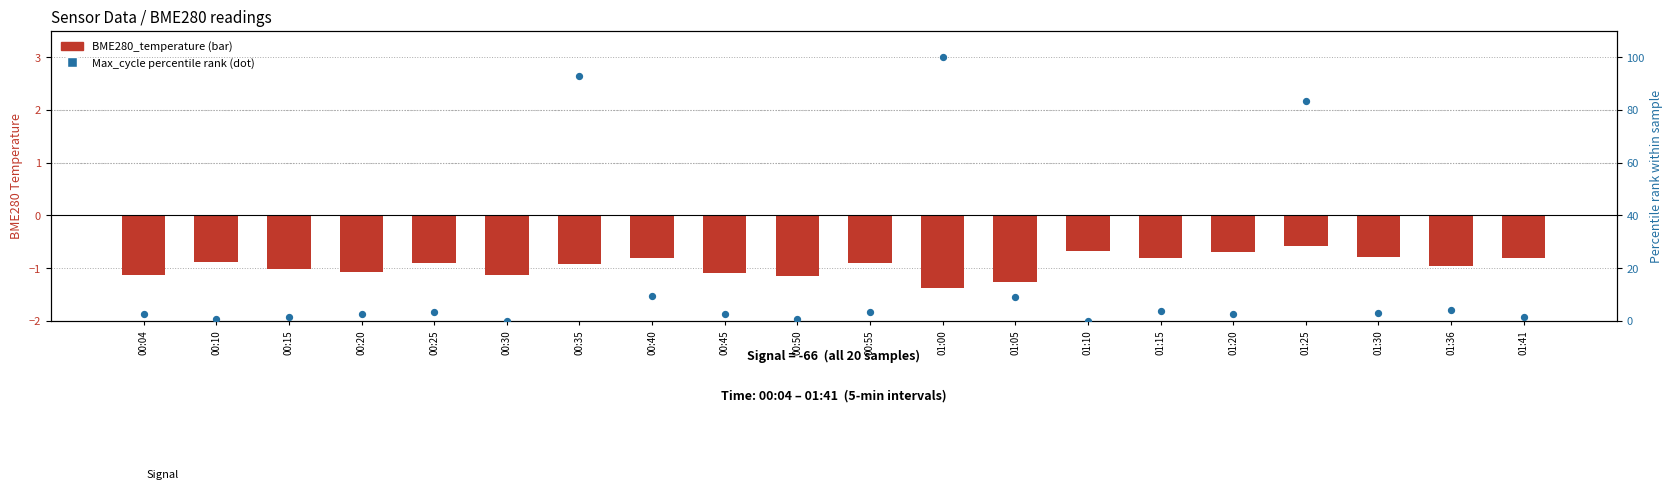

Which series has the largest total across all categories?

Max_cycle (pct rank)